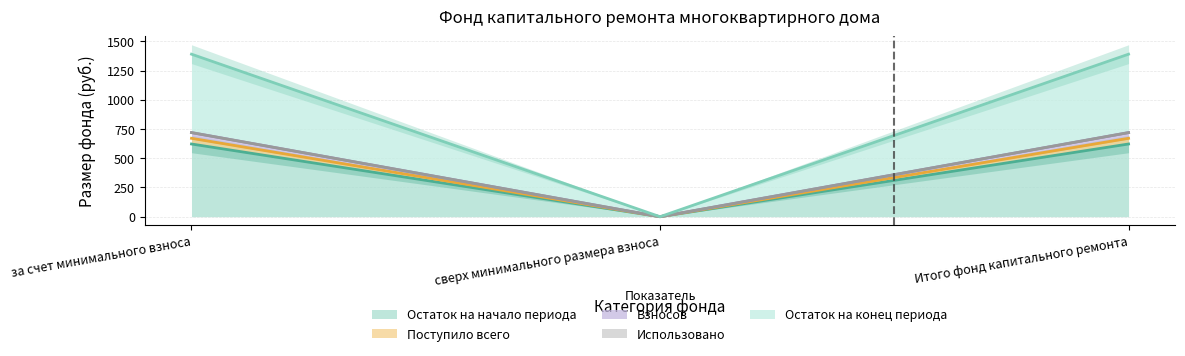

How many data points does each series have?

3